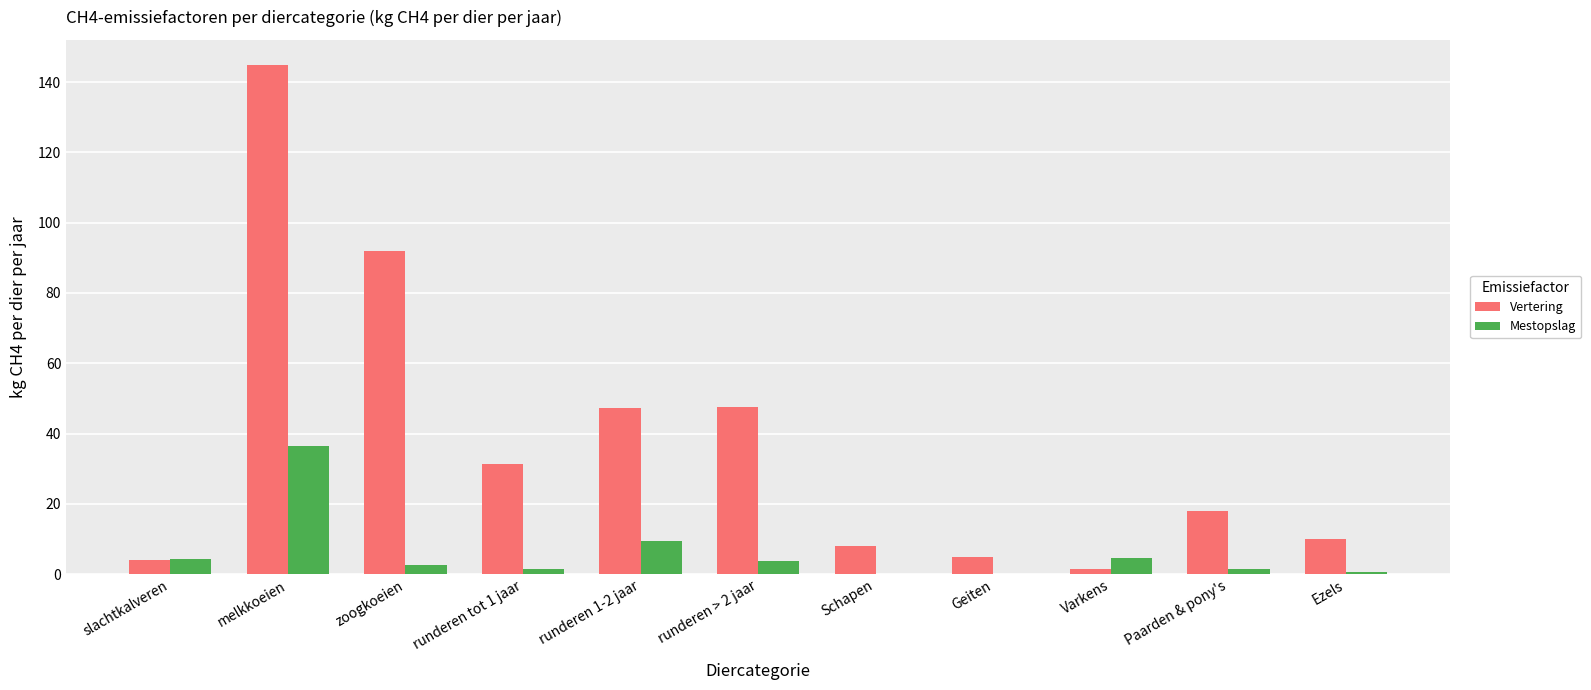

At which label is Vertering closest to 73?

zoogkoeien